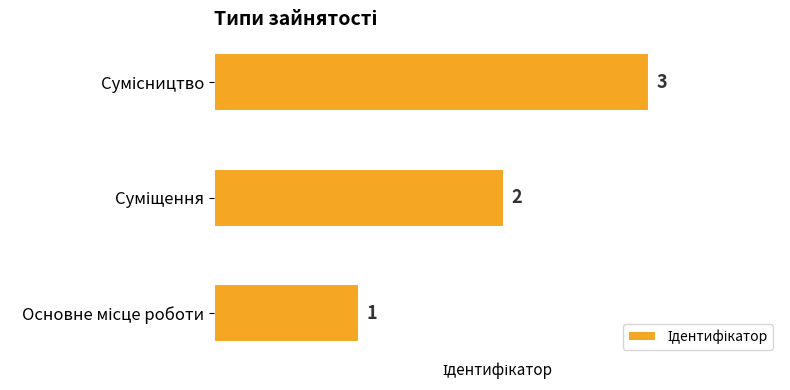

What is the greatest value displayed?

3